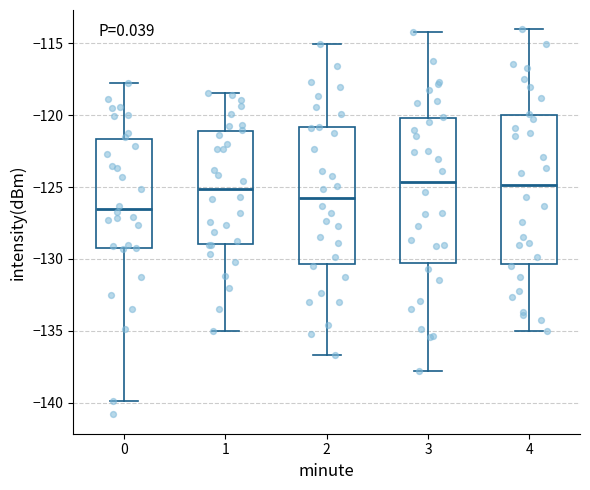

Where is the upper edge of the box at x = 3 on the y-axis? The values are not printed on the chart, so give them approximately, as read against the axis.

-120.0